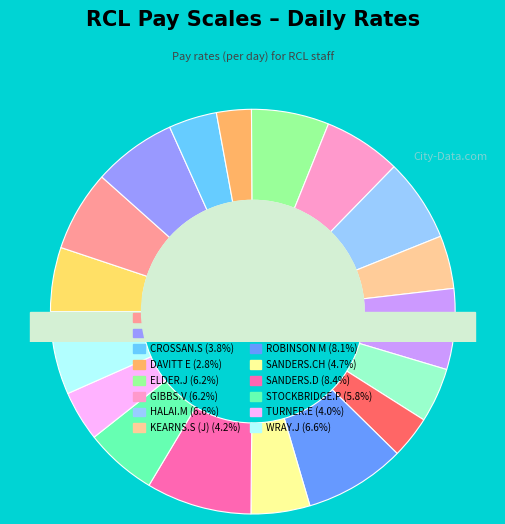

Count the number of slices in the pie.

18